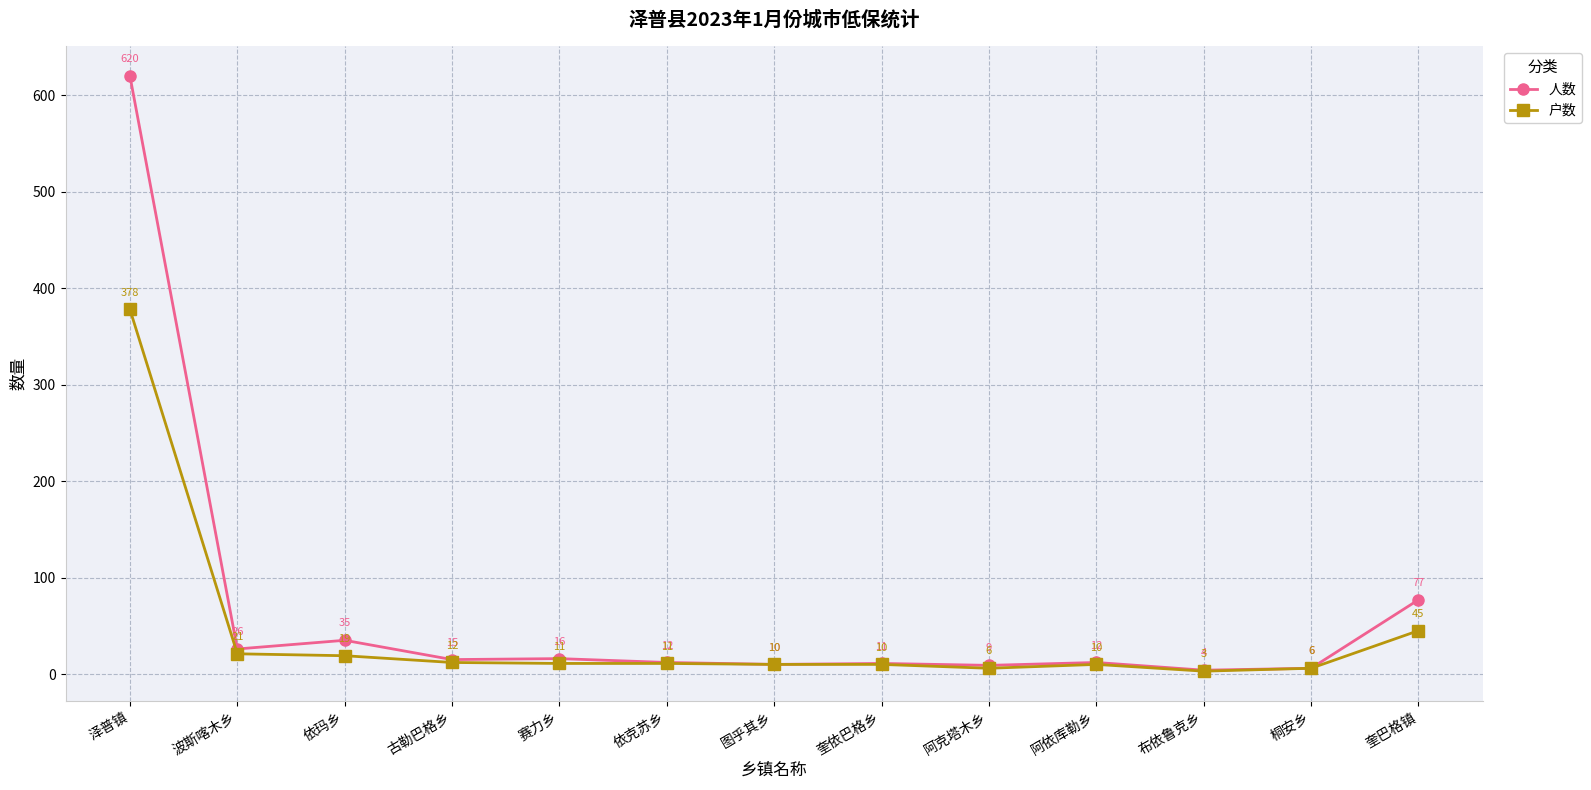

Which category has the lowest value in the 户数 series?

布依鲁克乡